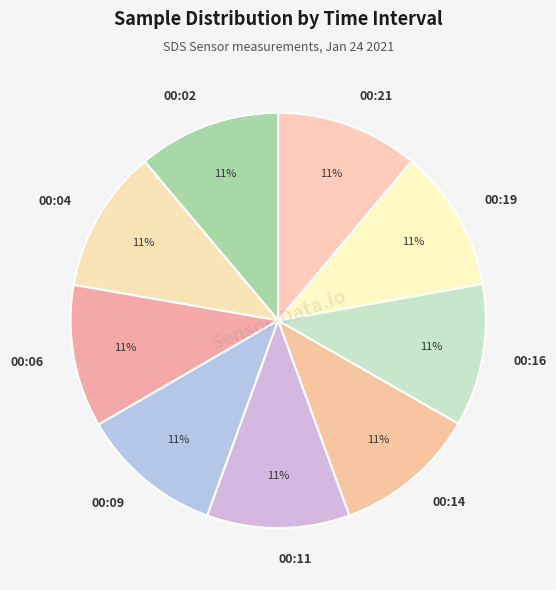

Combined, do 00:21 and 00:16 account for over 50%?

No